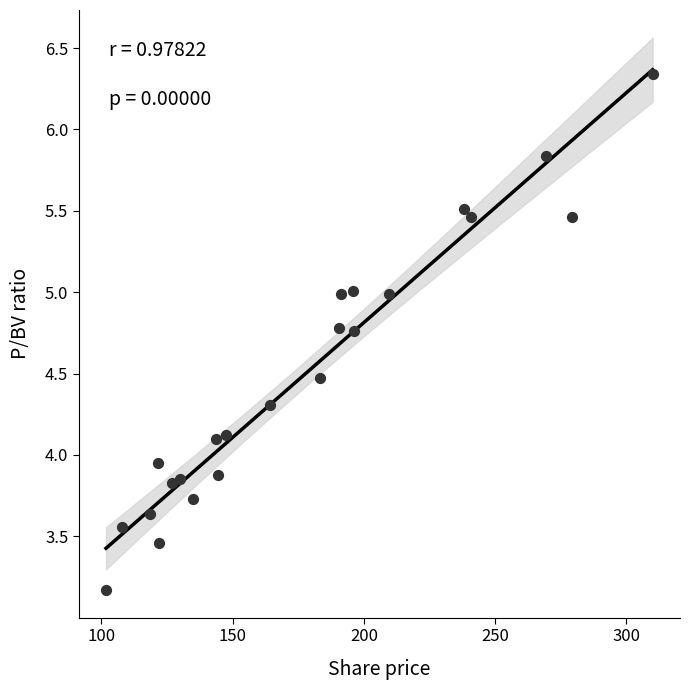

What is the range of X values (max minus min)?

208.3